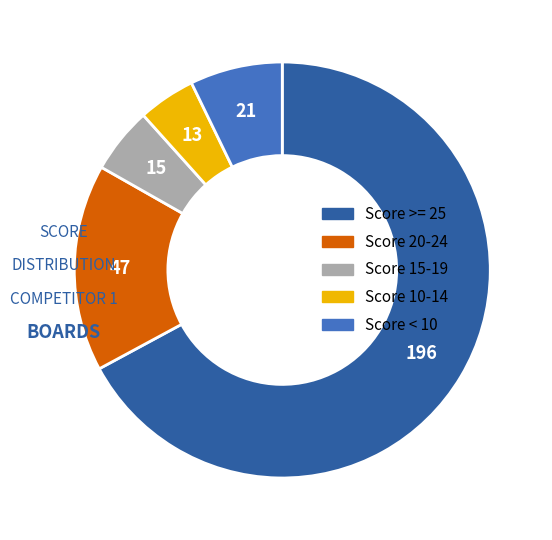

Is there a majority slice in this chart?

Yes